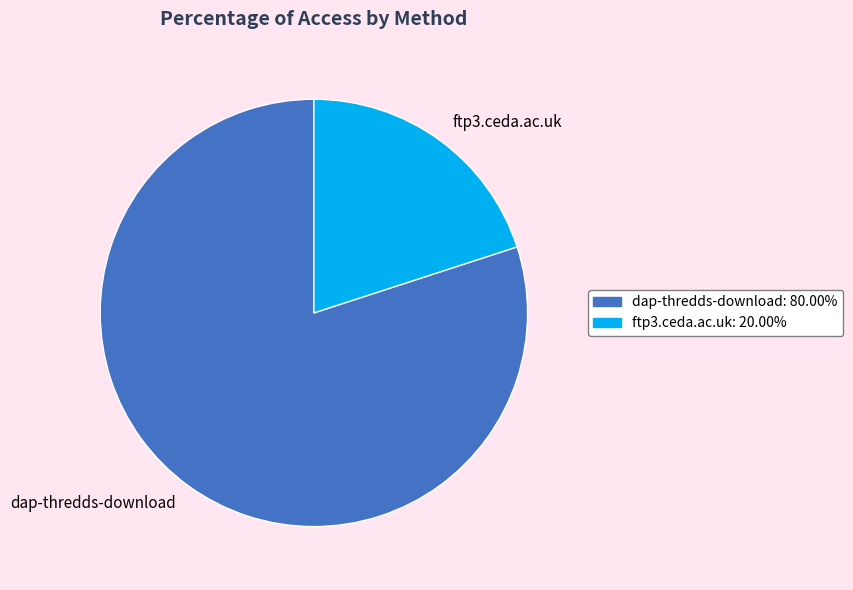

Is there a majority slice in this chart?

Yes